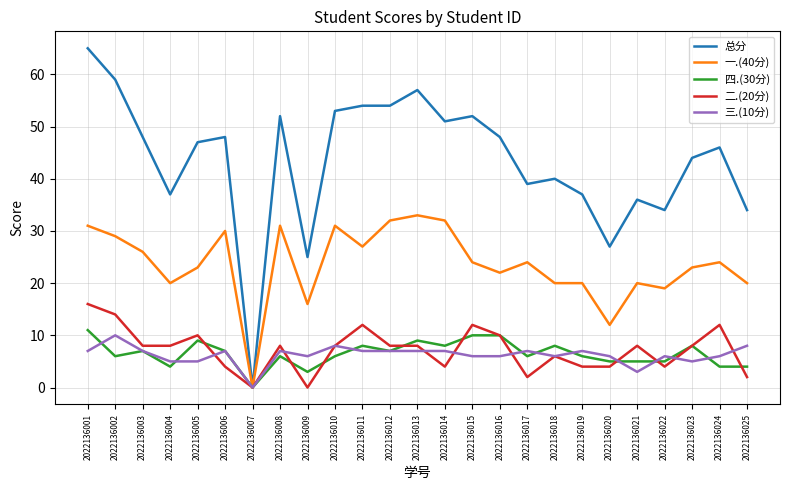

What is the total value across all series at 2022136004?

74